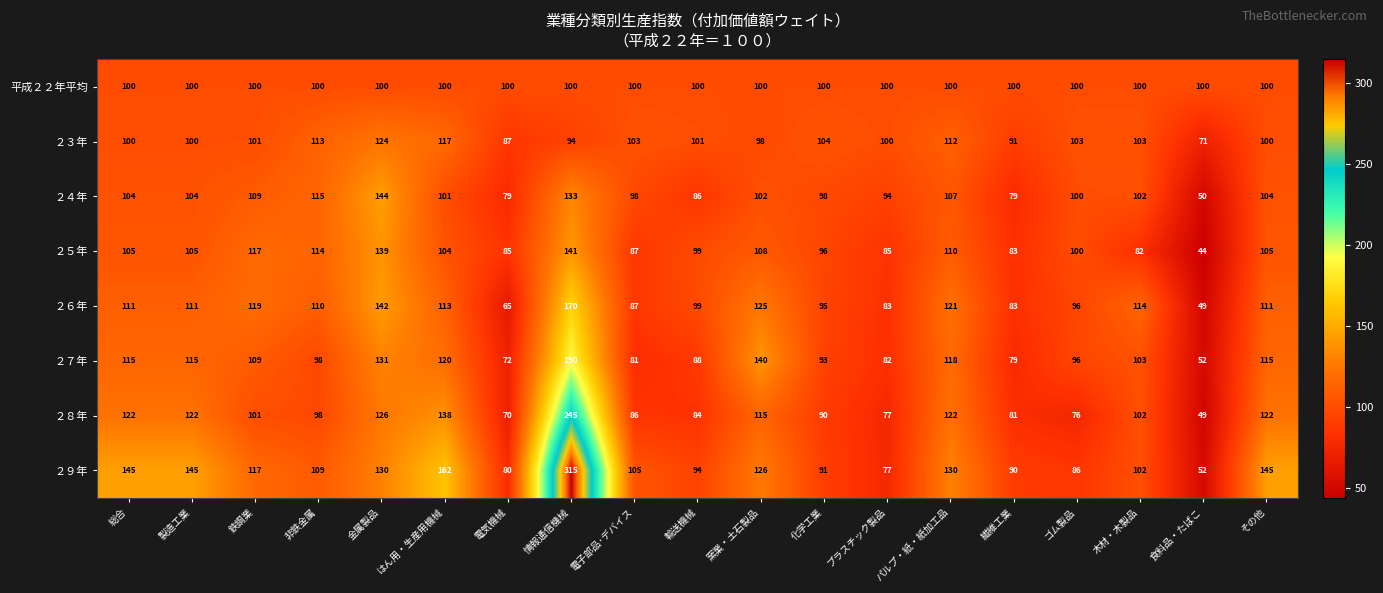

At which label does ２８年 reach its minimum?

食料品・たばこ